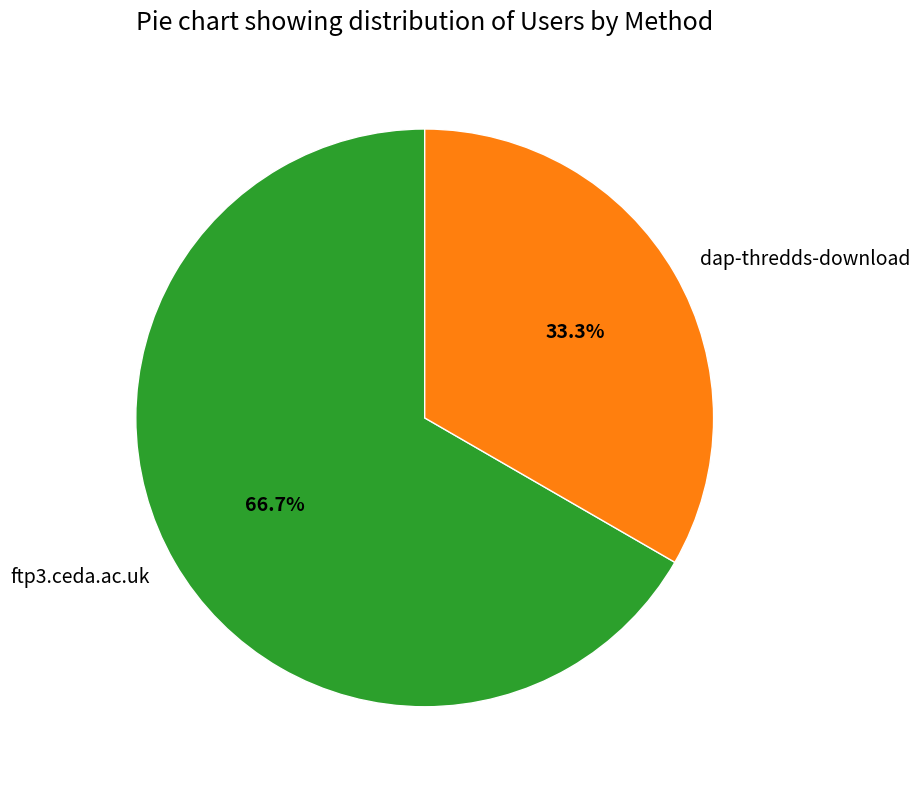

What percentage is NOT represented by dap-thredds-download?

66.7%